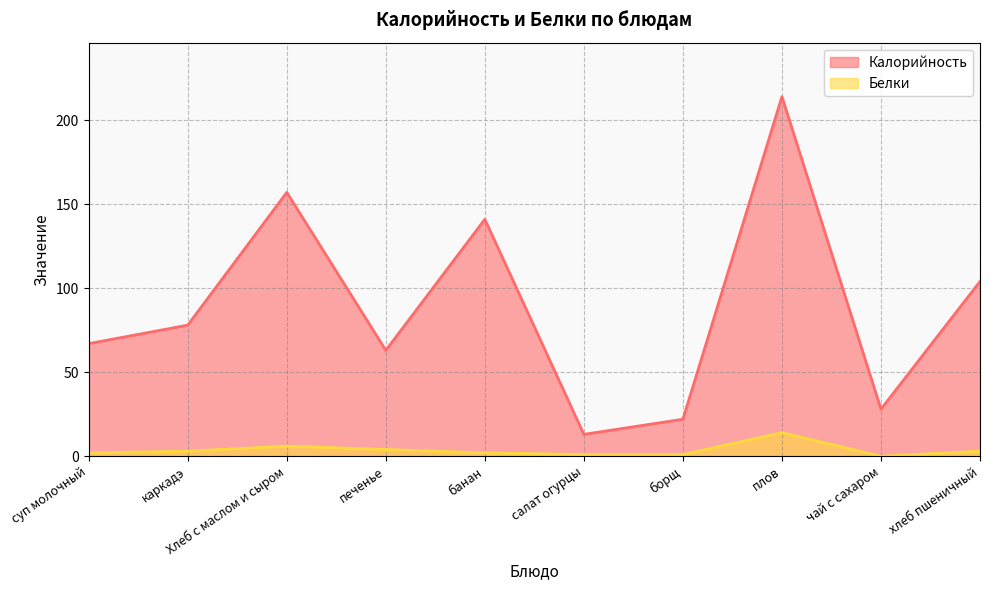

Rank the series by their maximum value, from highest to lowest.

Калорийность, Белки